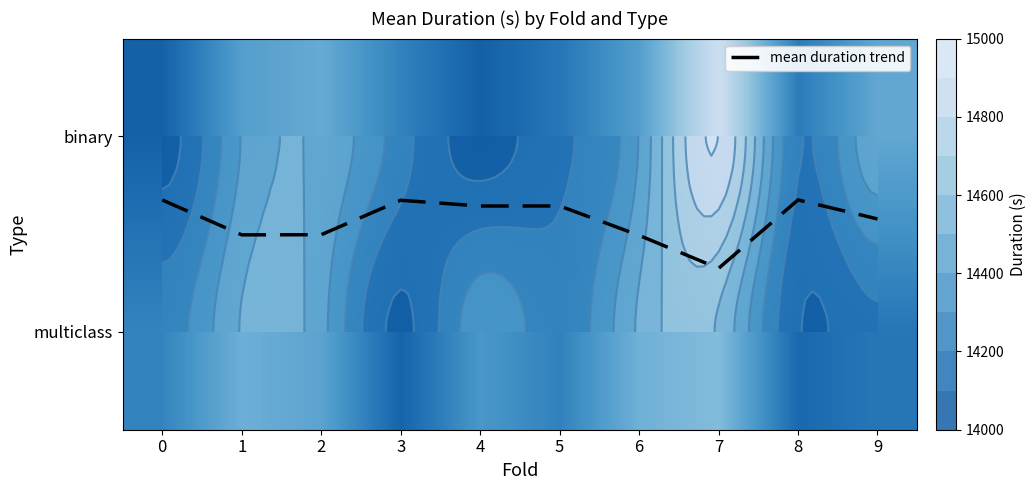

What is the total value across all series at 1?

28913.9